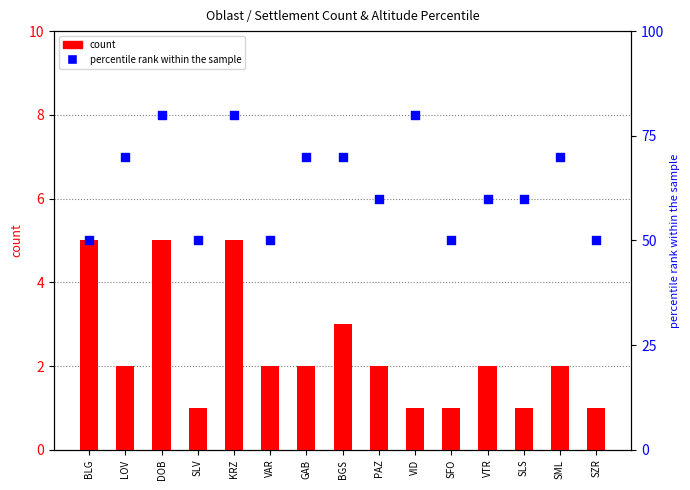

What are all the series names shown in the legend?

count, percentile rank within the sample